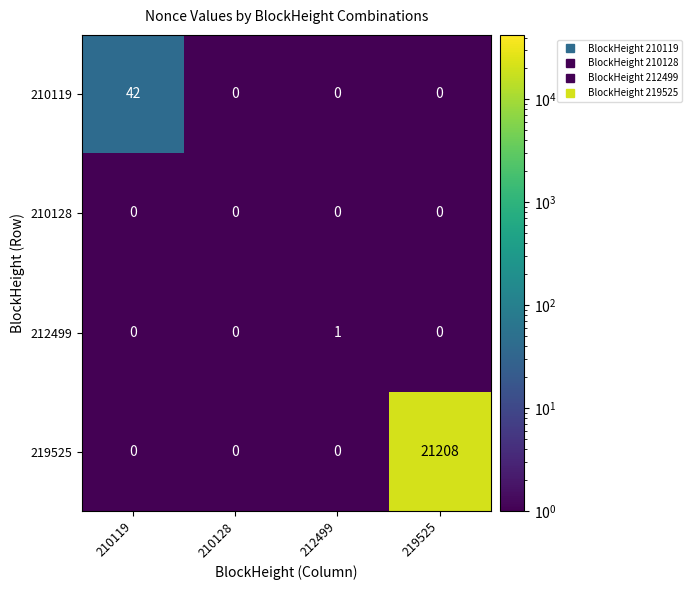

What is the difference between the highest and lowest values at 219525?

21208